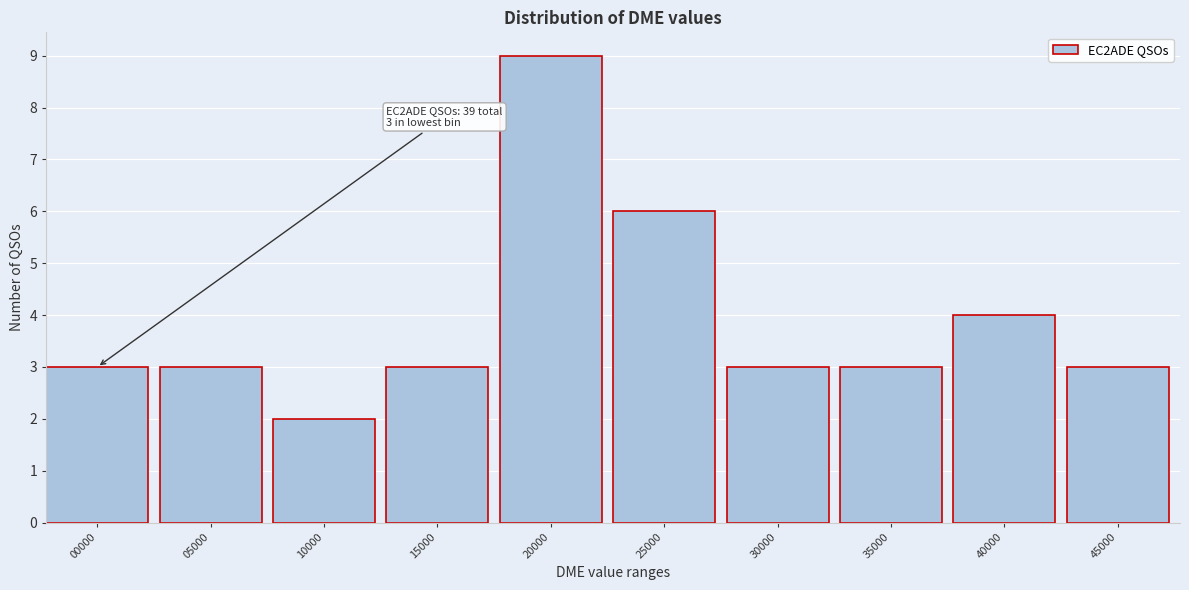

Reading left to right, what are all the values shown in this chart?

3	3	2	3	9	6	3	3	4	3